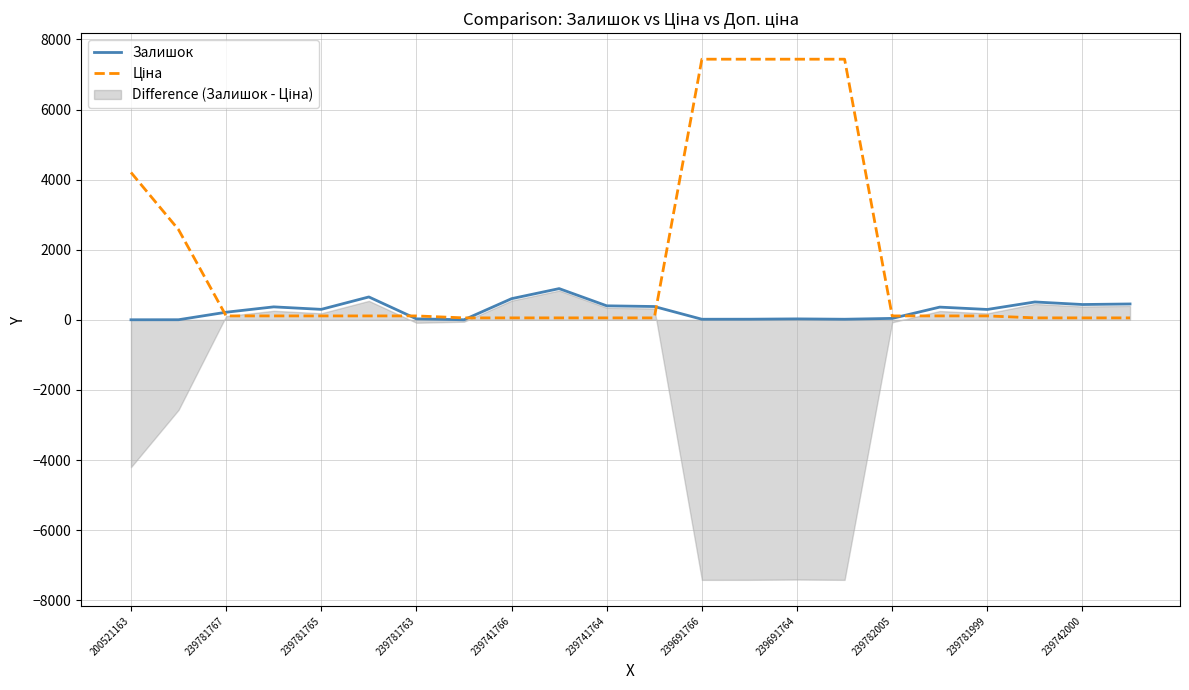

What is the maximum value for Залишок?

891.0